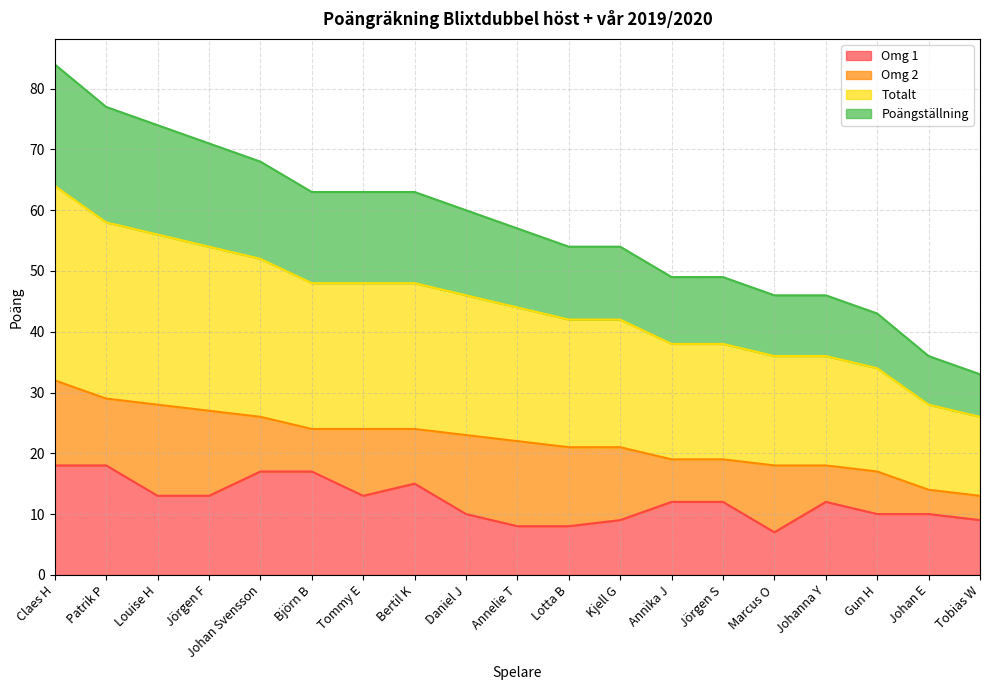

How many values in the Poängställning series are below 57?

9